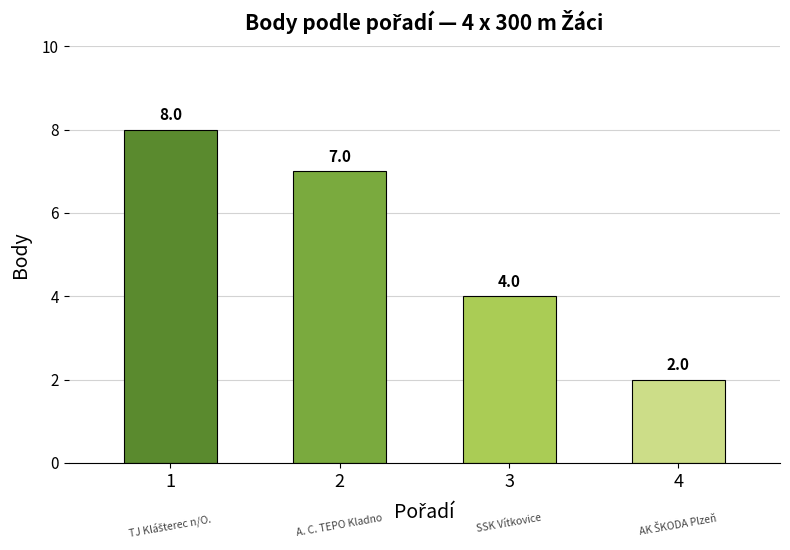

How many distinct data groups are displayed?

1